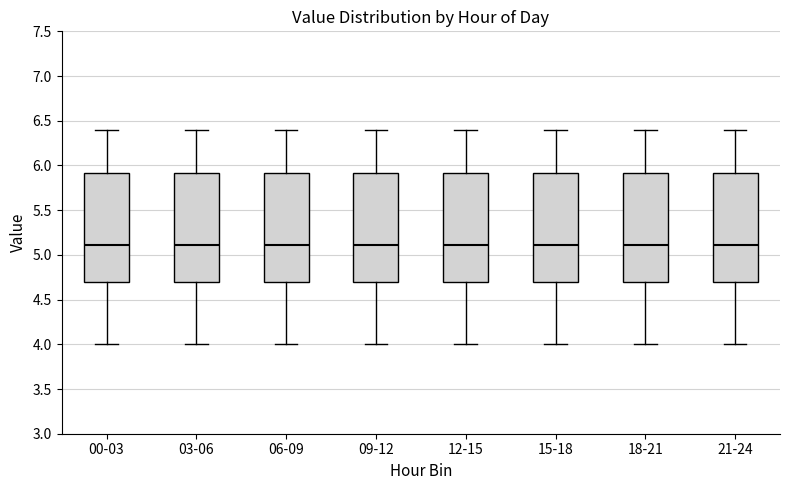

Reading left to right, transcribe this box plot: for each box, give where its median line is, the range the box spans, and where its two whiskers end, as read against the y-axis. The values are not printed on the chart, so give them approximately, as read against the axis.

00-03: median 5.1, box 4.7 to 5.9, whiskers 4.0 to 6.4
03-06: median 5.1, box 4.7 to 5.9, whiskers 4.0 to 6.4
06-09: median 5.1, box 4.7 to 5.9, whiskers 4.0 to 6.4
09-12: median 5.1, box 4.7 to 5.9, whiskers 4.0 to 6.4
12-15: median 5.1, box 4.7 to 5.9, whiskers 4.0 to 6.4
15-18: median 5.1, box 4.7 to 5.9, whiskers 4.0 to 6.4
18-21: median 5.1, box 4.7 to 5.9, whiskers 4.0 to 6.4
21-24: median 5.1, box 4.7 to 5.9, whiskers 4.0 to 6.4